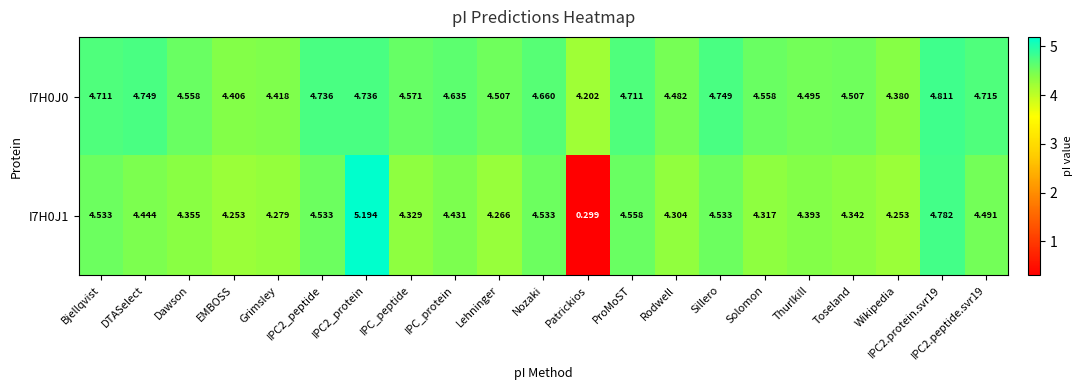

Which series changed the most between IPC2_protein and ProMoST?

I7H0J1